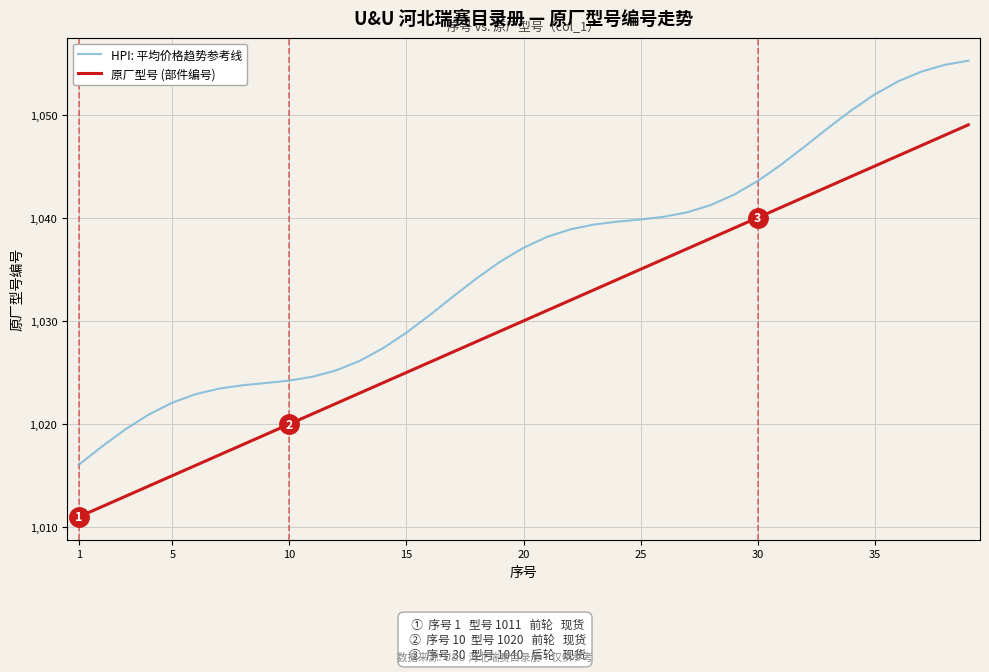

True or false: HPI: 平均价格趋势参考线 and 原厂型号 (部件编号) intersect in this chart.

False